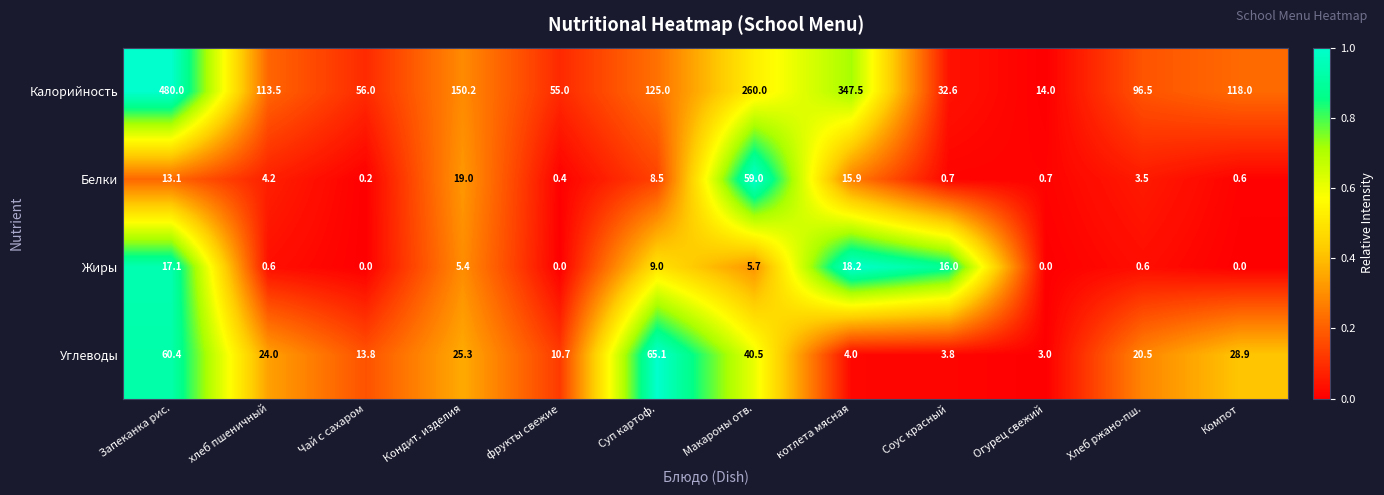

What is the greatest value displayed?

480.0